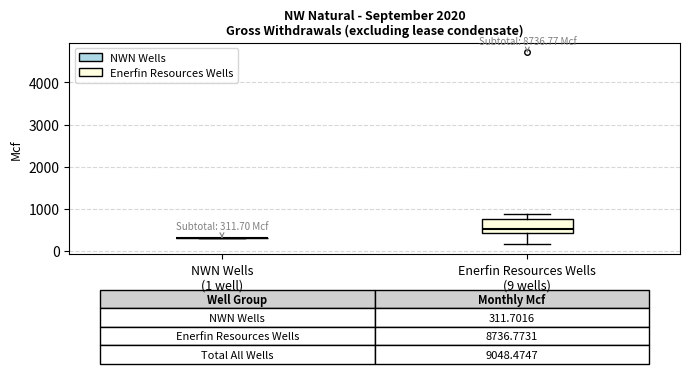

Which box is the tallest, from its lower edge to its upper edge?

Enerfin Resources Wells (9 wells)